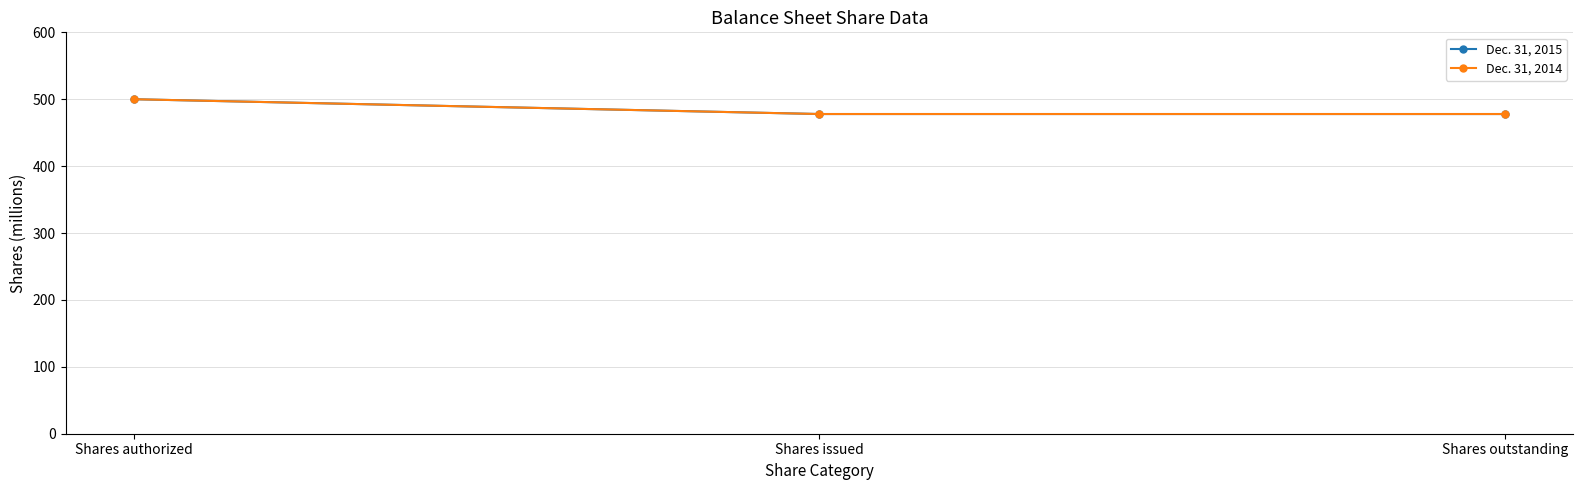

Reading left to right, transcribe all the data shown in this chart.

Dec. 31, 2015: 500.0	477.9	477.9
Dec. 31, 2014: 500.0	477.9	477.9